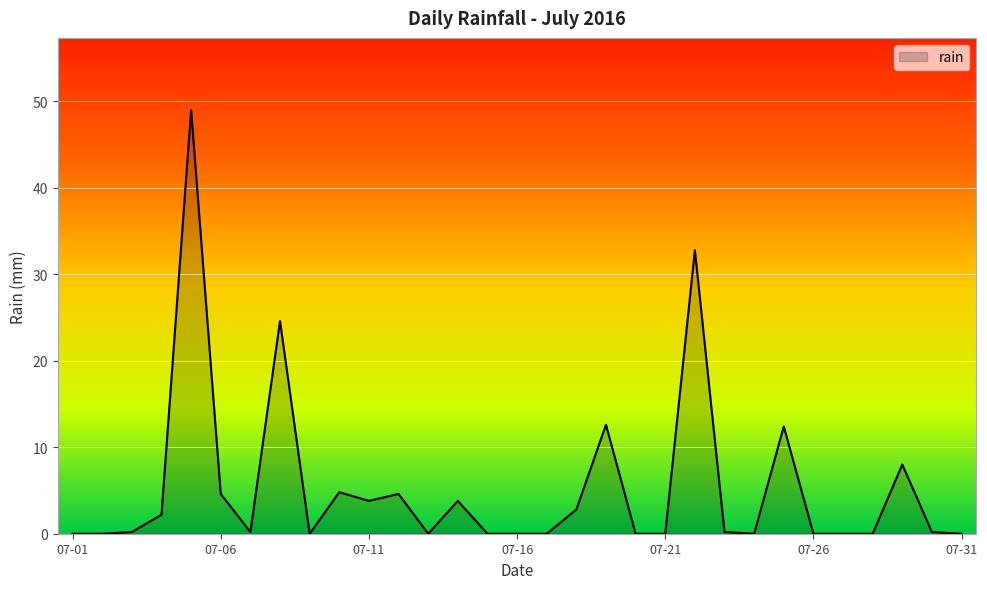

What is the maximum value shown in the chart?

49.0